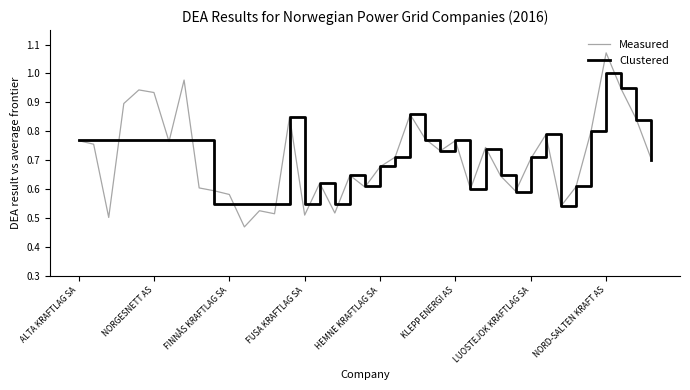

List the series in order of their peak value, lowest first.

Clustered, Measured